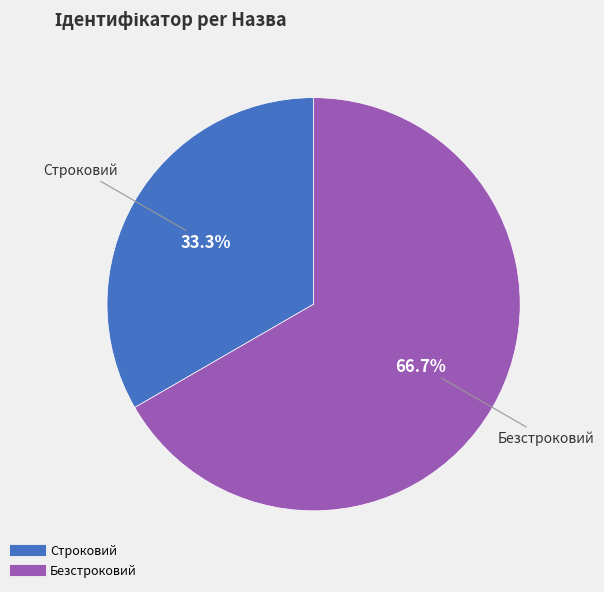

Is there a majority slice in this chart?

Yes